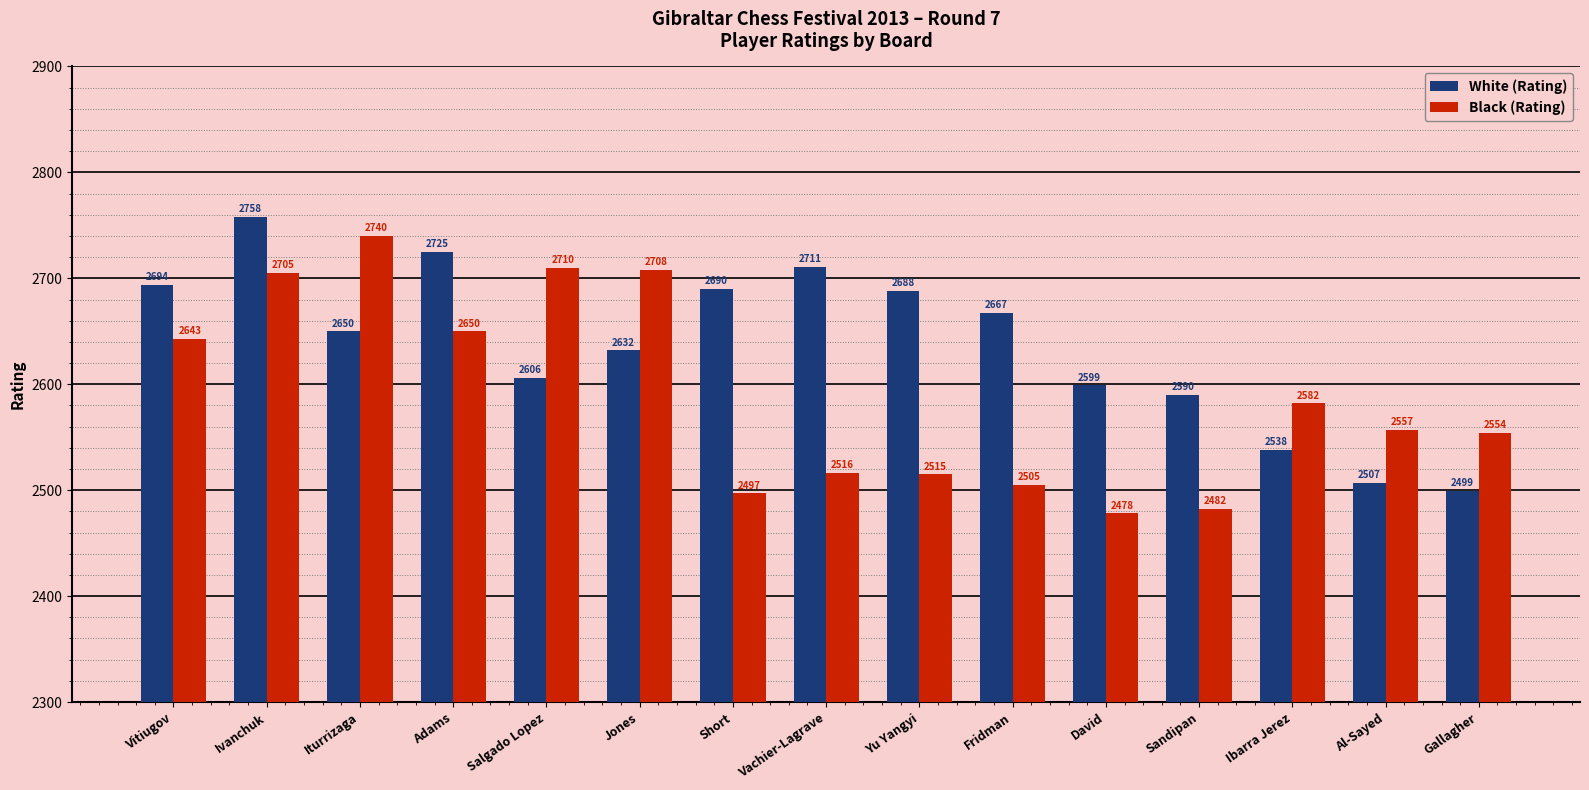

How many values in the White (Rating) series are below 2650?

7